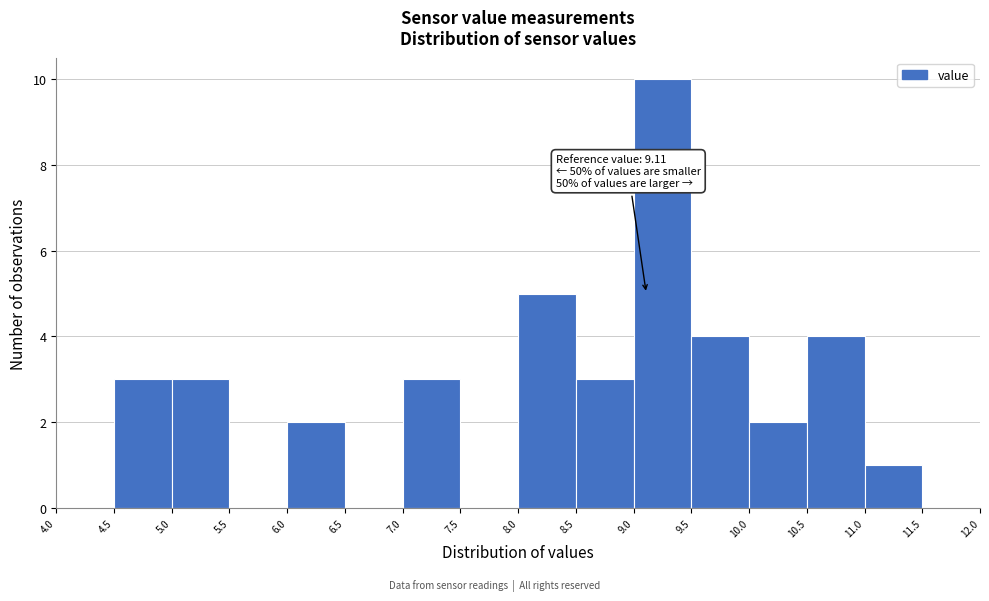

Over which range of the x-axis is the bar tallest?

9.0 to 9.5